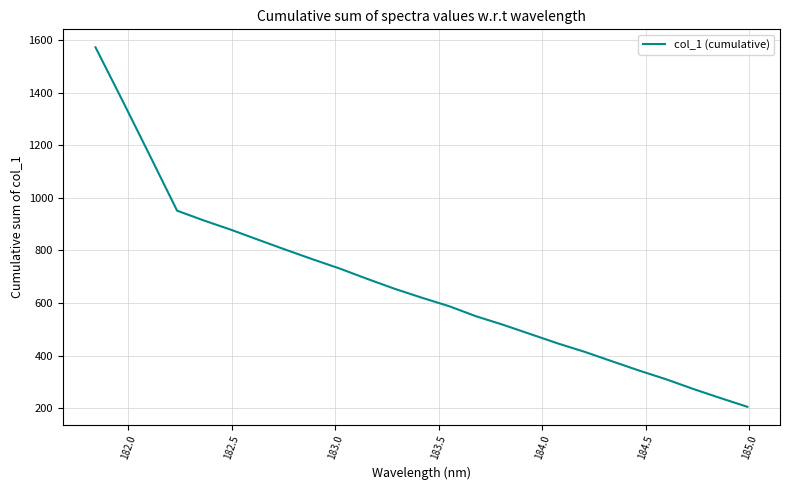

What is the greatest value displayed?

1572.0